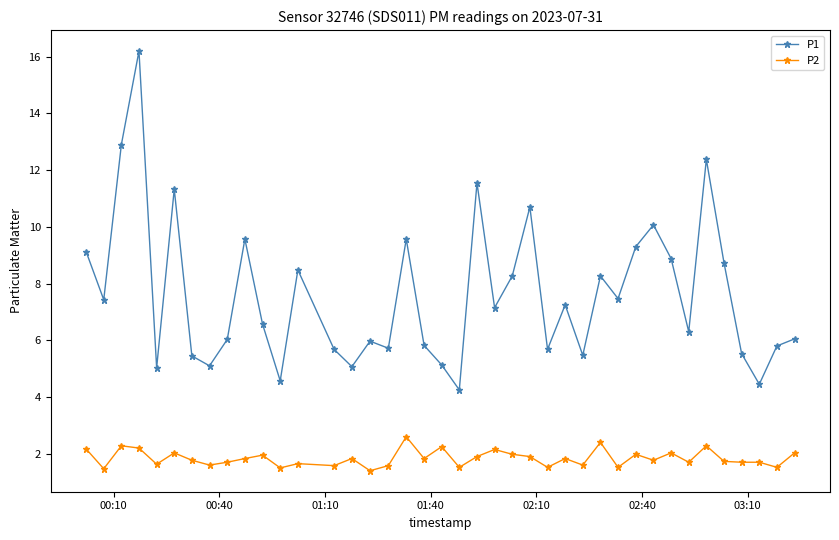

Which series has the widest spread of values?

P1